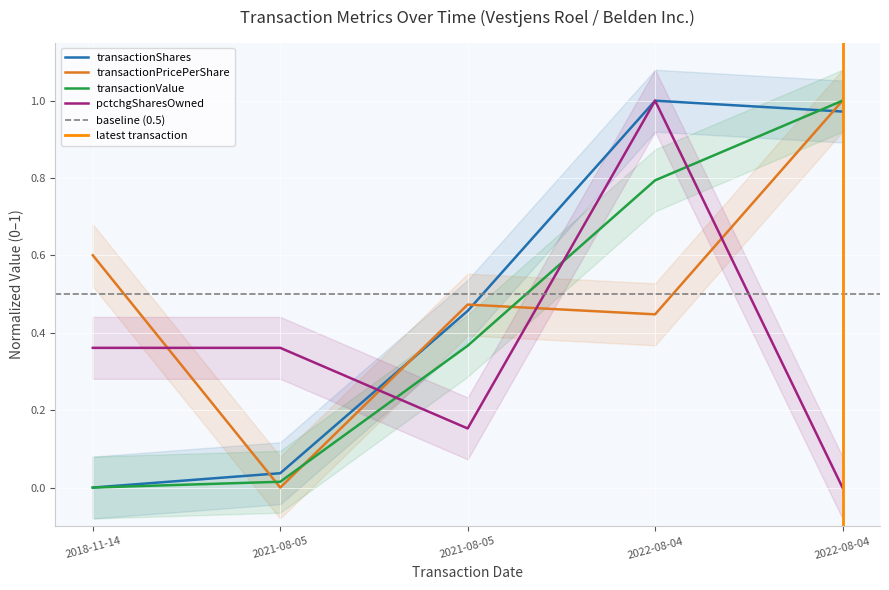

What is the label of the 2nd point from the right?

2022-08-04